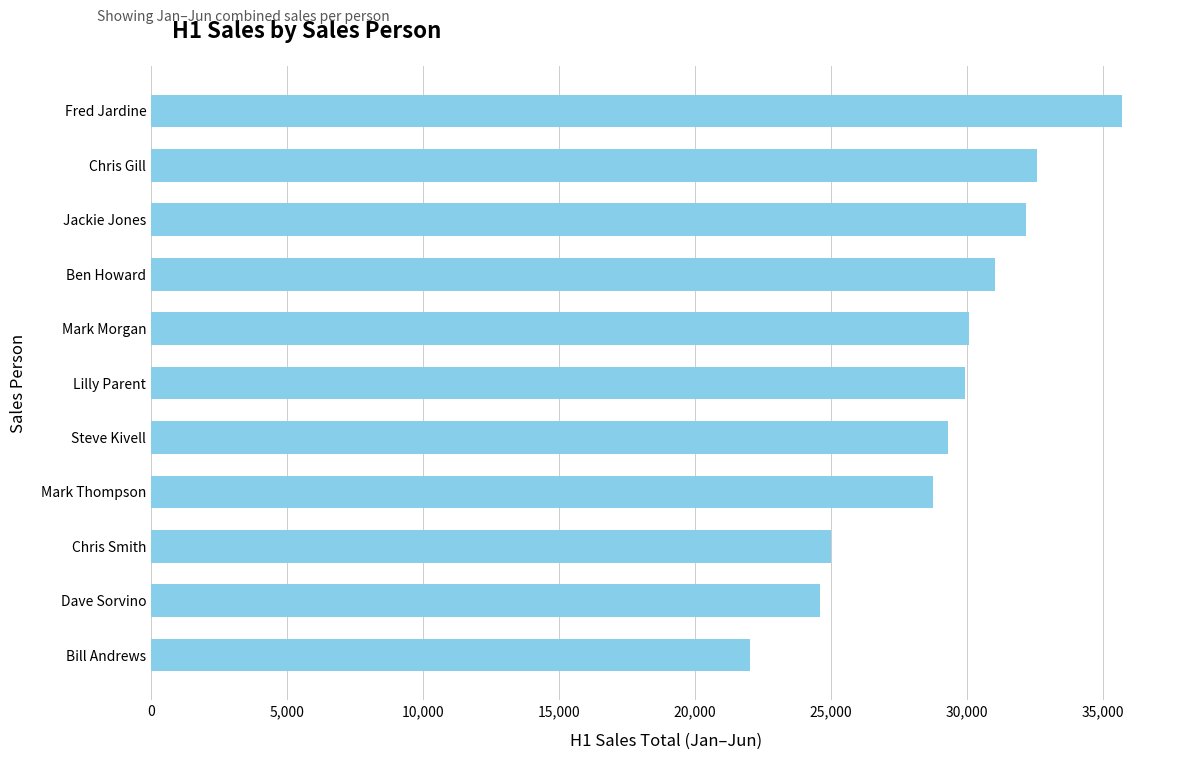

Is it true that the value at Steve Kivell is 29311?

True